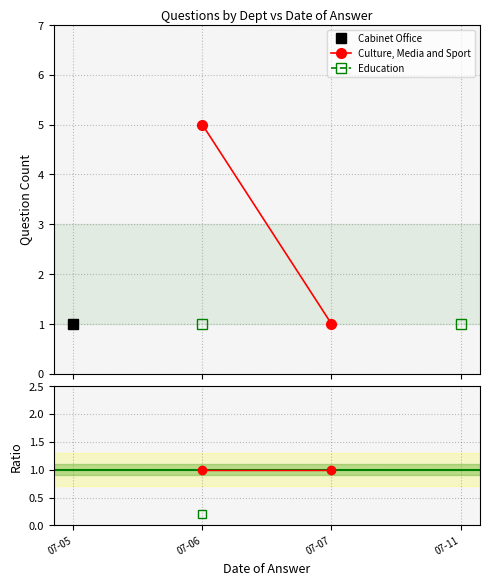

True or false: Cabinet Office and Culture, Media and Sport intersect in this chart.

False